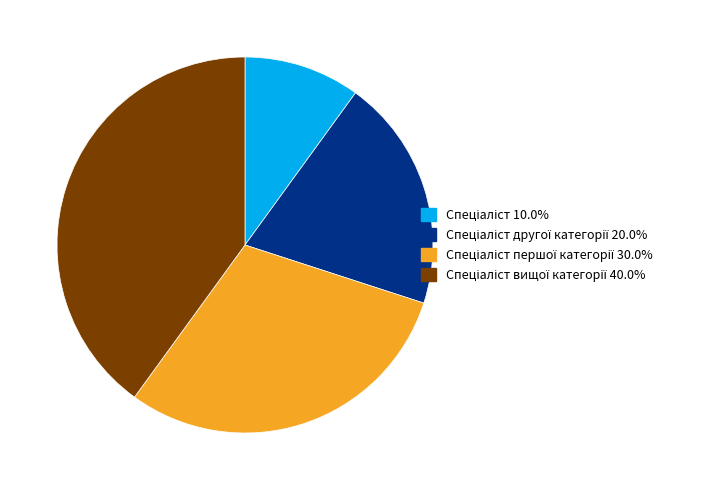

Is there a majority slice in this chart?

No